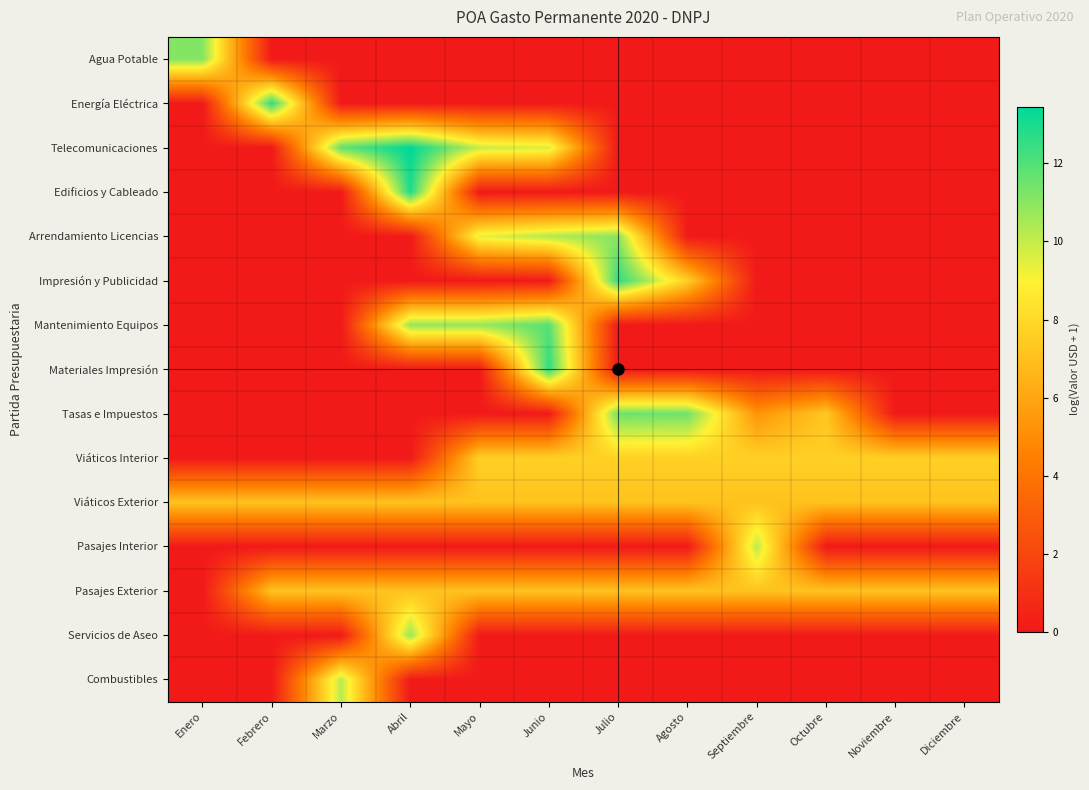

Rank the series at Octubre from highest to lowest value.

Viáticos Interior, Tasas e Impuestos, Viáticos Exterior, Pasajes Exterior, Agua Potable, Energía Eléctrica, Telecomunicaciones, Edificios y Cableado, Arrendamiento Licencias, Impresión y Publicidad, Mantenimiento Equipos, Materiales Impresión, Pasajes Interior, Servicios de Aseo, Combustibles